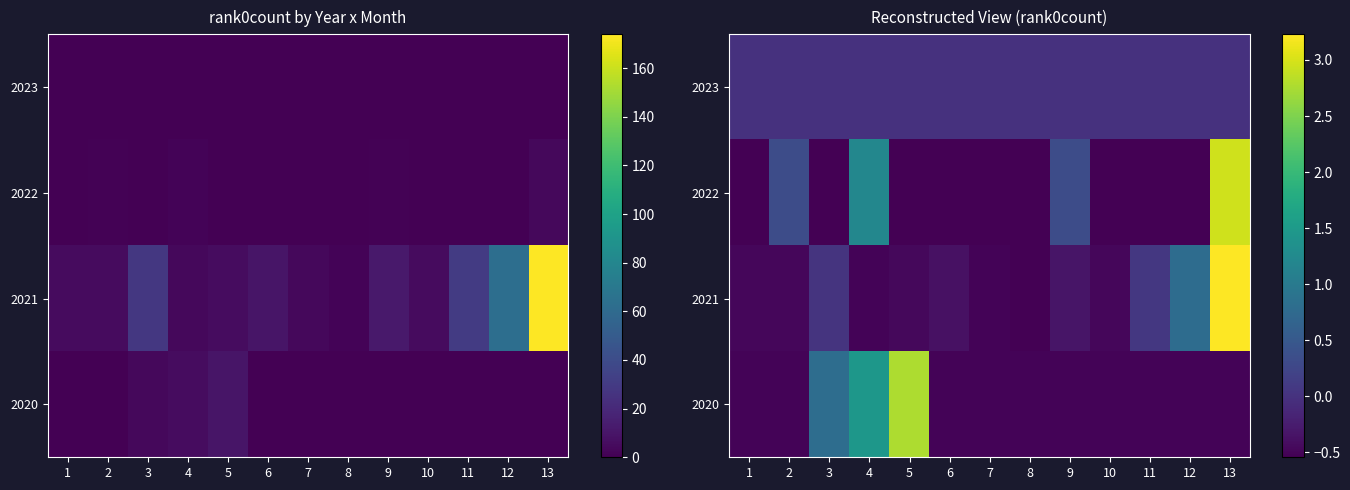

Count the number of categories in the chart.

13